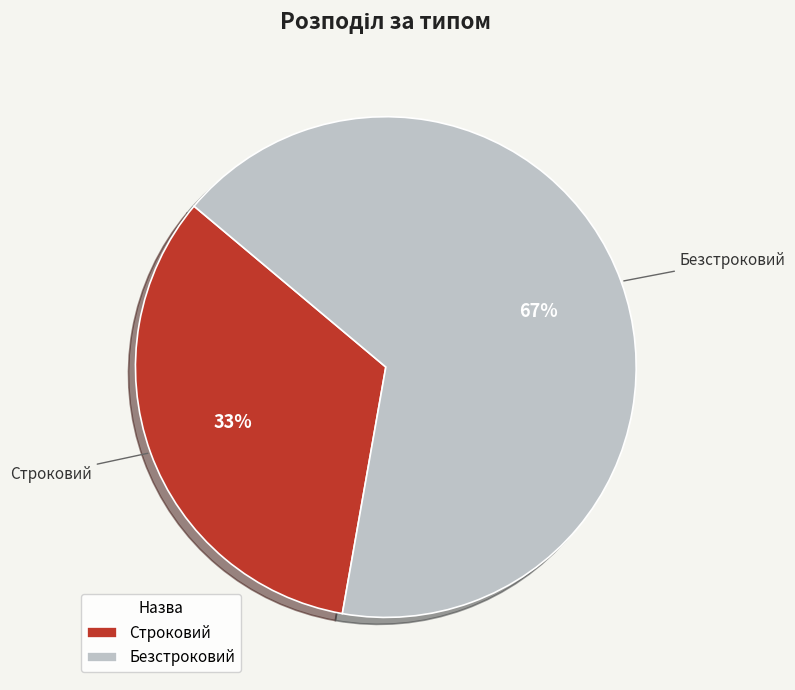

To the nearest percent, what is the average slice percentage?

50%